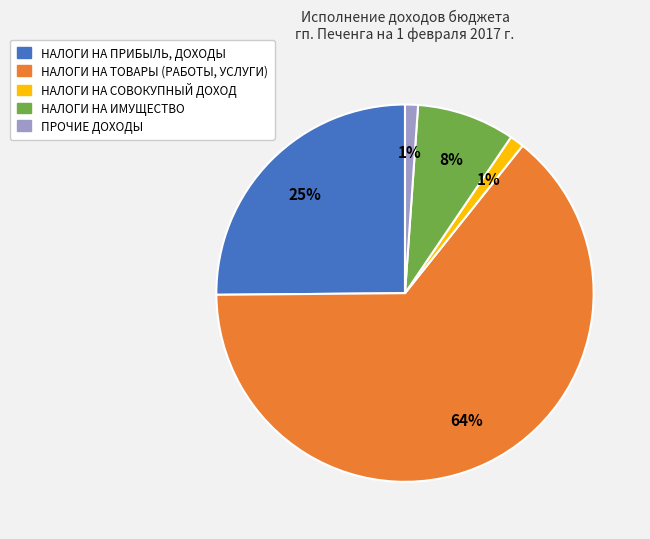

To the nearest percent, what portion does НАЛОГИ НА СОВОКУПНЫЙ ДОХОД represent?

1%